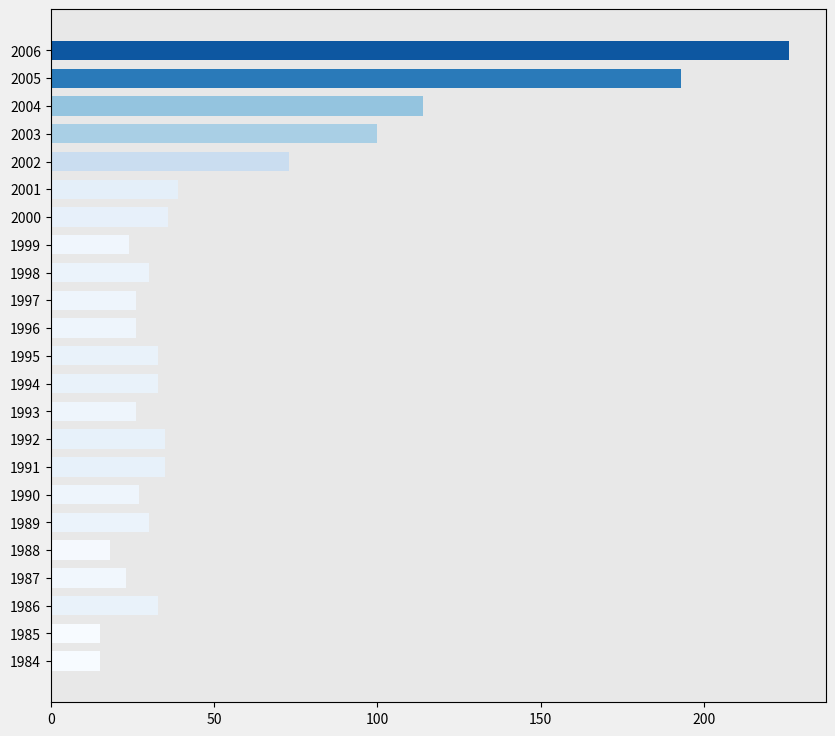

True or false: the data shows 15 at 1984.

True